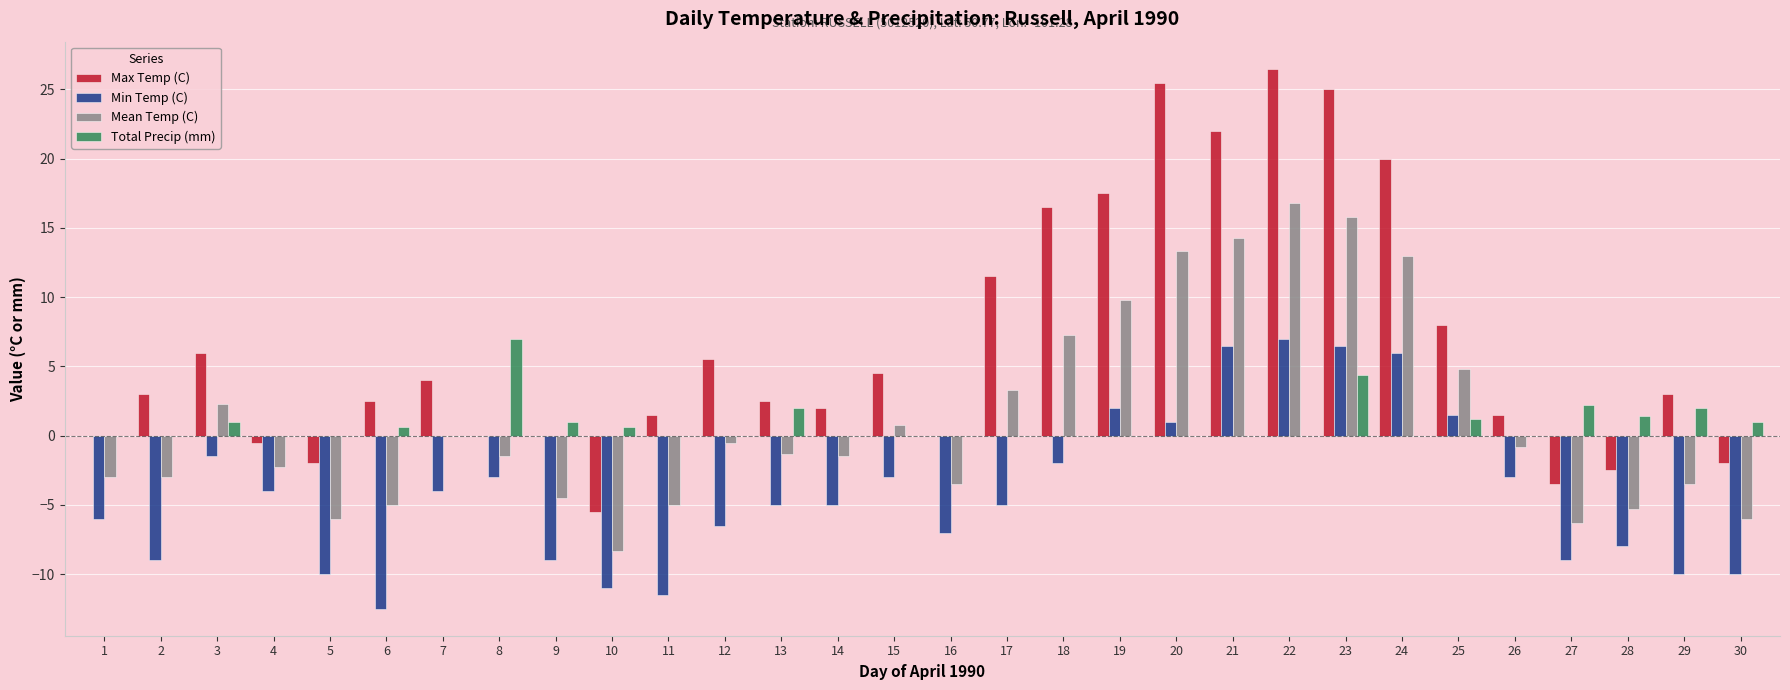

True or false: Min Temp (C) has a value of -6.9 at 14.

False